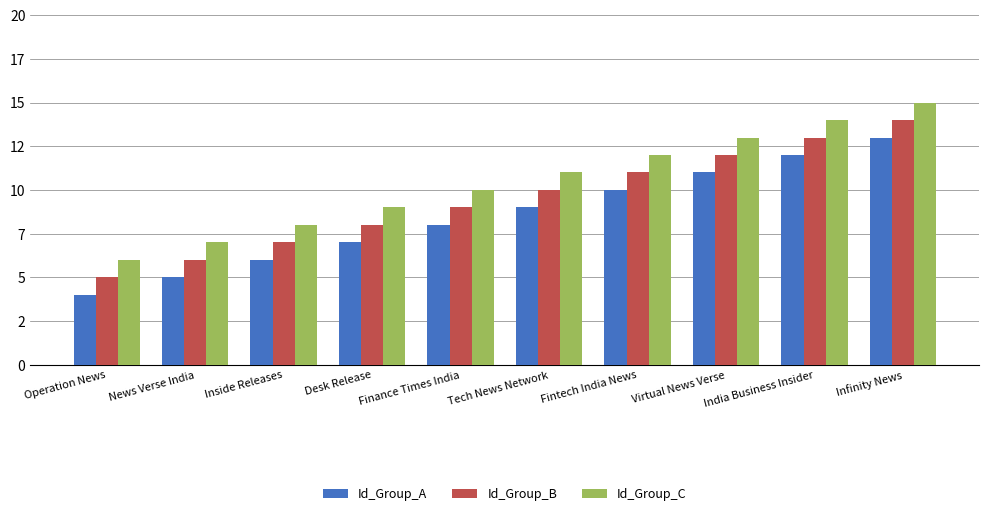

Does the chart contain any negative values?

No